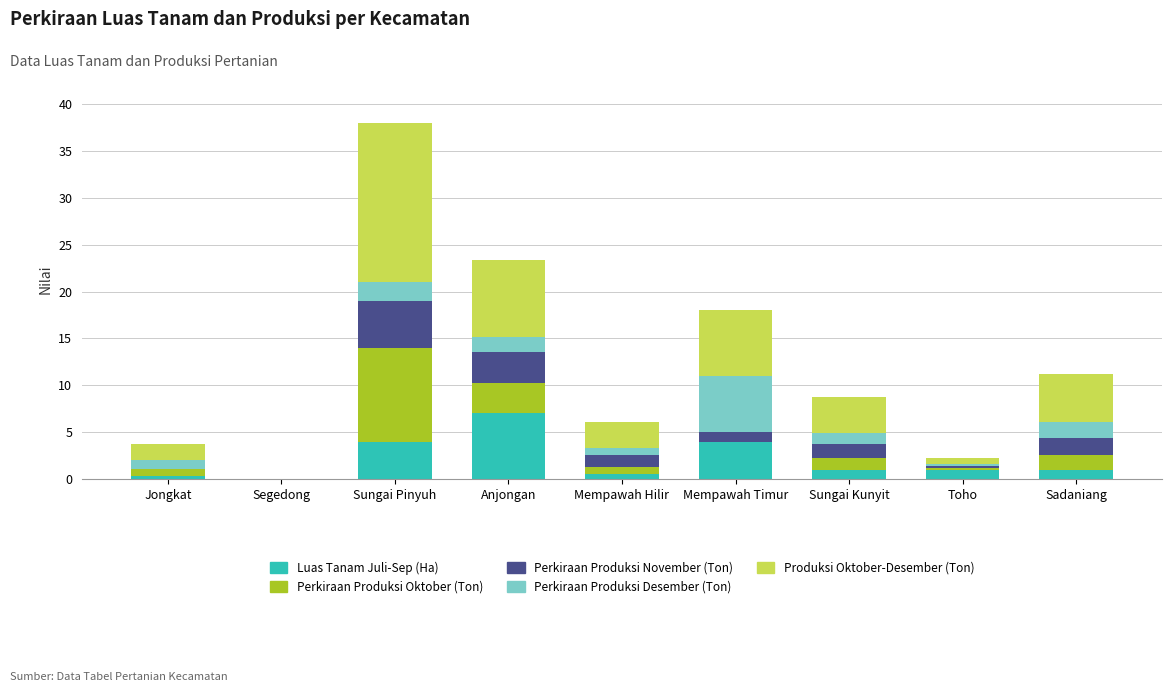

At which category is the sum across all series the highest?

Sungai Pinyuh